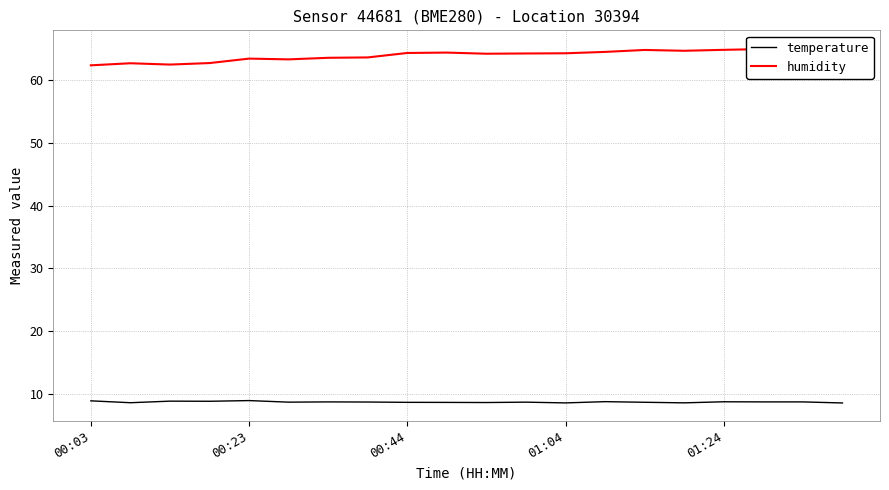

True or false: temperature has a value of 14.4 at 01:04.

False